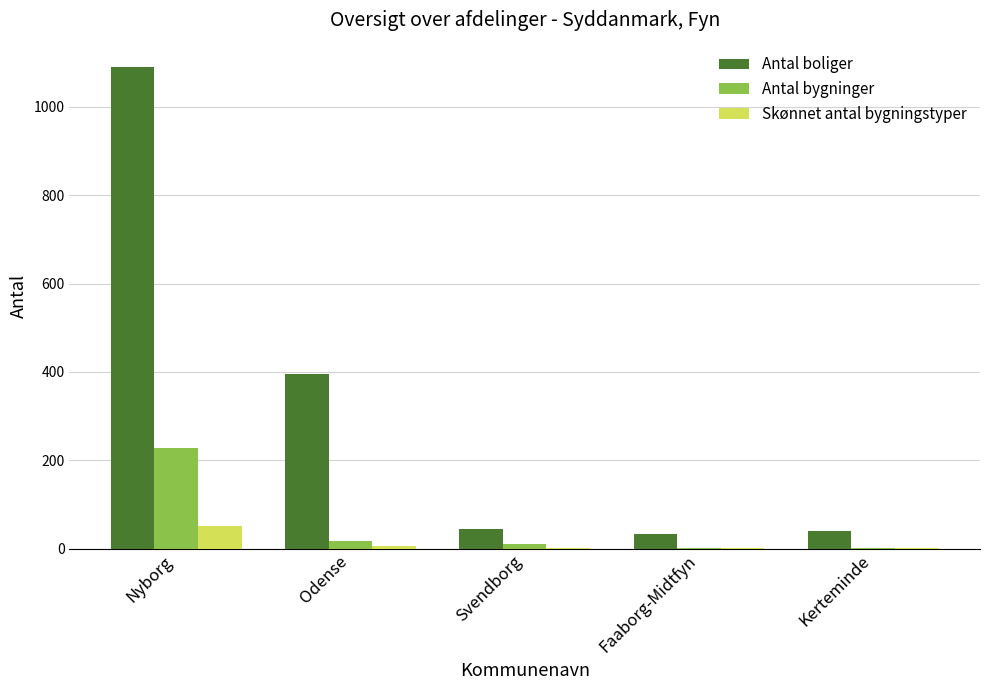

What is the sum of all Antal boliger values?

1603